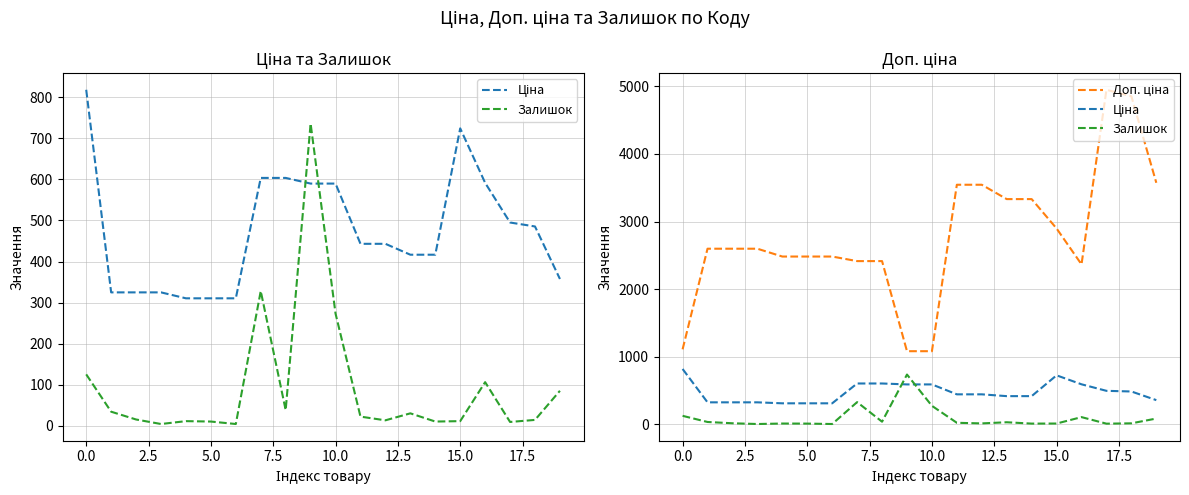

Reading right to left, extract all data points from this chart.

Ціна: 357.4	485.4	495.0	591.6	724.5	416.6	416.6	443.1	443.1	589.9	589.9	603.7	603.7	310.3	310.3	310.3	324.8	324.8	324.8	818.5
Залишок: 85.0	14.0	9.0	106.0	11.0	10.0	30.0	13.0	22.0	273.0	736.0	38.0	328.0	4.0	10.0	11.0	4.0	15.0	34.0	125.0
Доп. ціна: 3573.9	4853.8	4950.4	2366.5	2897.8	3332.5	3332.5	3545.0	3545.0	1081.7	1081.7	2414.8	2414.8	2482.4	2482.4	2482.4	2598.3	2598.3	2598.3	1109.2